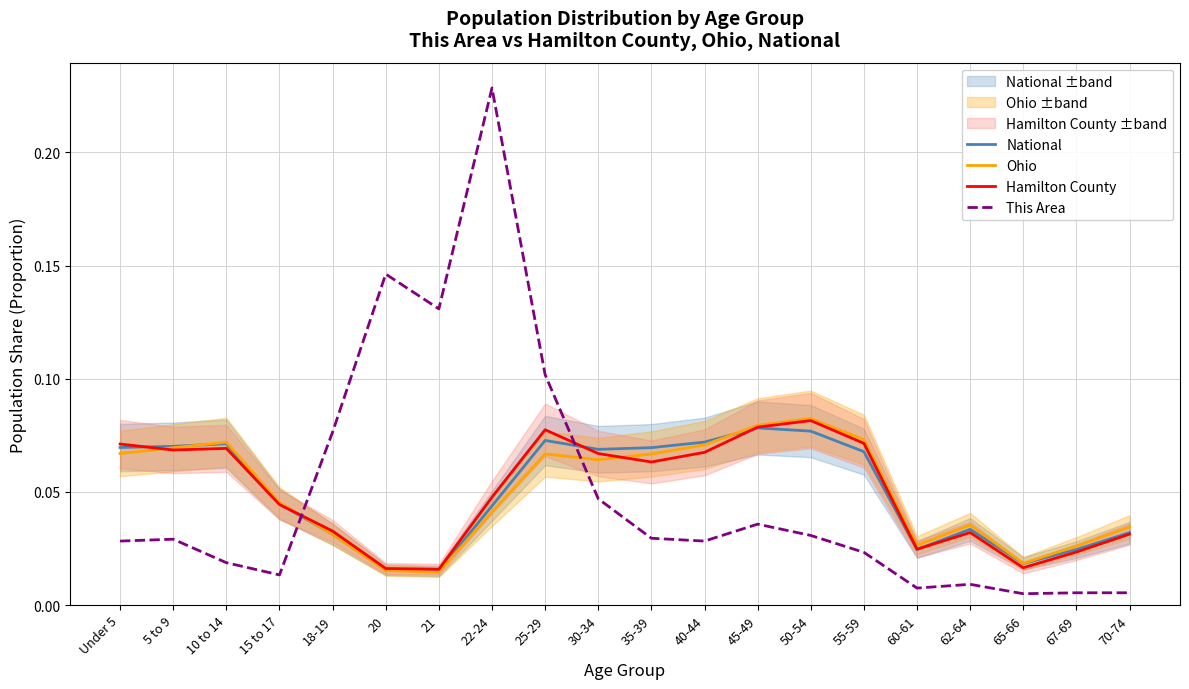

Reading right to left, list all the values displayed in this chart.

National: 70-74=0.0	67-69=0.0	65-66=0.0	62-64=0.0	60-61=0.0	55-59=0.1	50-54=0.1	45-49=0.1	40-44=0.1	35-39=0.1	30-34=0.1	25-29=0.1	22-24=0.0	21=0.0	20=0.0	18-19=0.0	15 to 17=0.0	10 to 14=0.1	5 to 9=0.1	Under 5=0.1
Ohio: 70-74=0.0	67-69=0.0	65-66=0.0	62-64=0.0	60-61=0.0	55-59=0.1	50-54=0.1	45-49=0.1	40-44=0.1	35-39=0.1	30-34=0.1	25-29=0.1	22-24=0.0	21=0.0	20=0.0	18-19=0.0	15 to 17=0.0	10 to 14=0.1	5 to 9=0.1	Under 5=0.1
Hamilton County: 70-74=0.0	67-69=0.0	65-66=0.0	62-64=0.0	60-61=0.0	55-59=0.1	50-54=0.1	45-49=0.1	40-44=0.1	35-39=0.1	30-34=0.1	25-29=0.1	22-24=0.0	21=0.0	20=0.0	18-19=0.0	15 to 17=0.0	10 to 14=0.1	5 to 9=0.1	Under 5=0.1
This Area: 70-74=0.0	67-69=0.0	65-66=0.0	62-64=0.0	60-61=0.0	55-59=0.0	50-54=0.0	45-49=0.0	40-44=0.0	35-39=0.0	30-34=0.0	25-29=0.1	22-24=0.2	21=0.1	20=0.1	18-19=0.1	15 to 17=0.0	10 to 14=0.0	5 to 9=0.0	Under 5=0.0